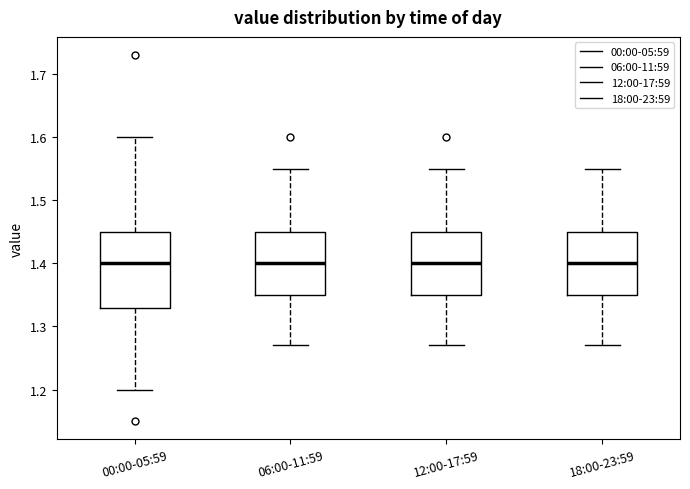

Which box is the tallest, from its lower edge to its upper edge?

00:00-05:59